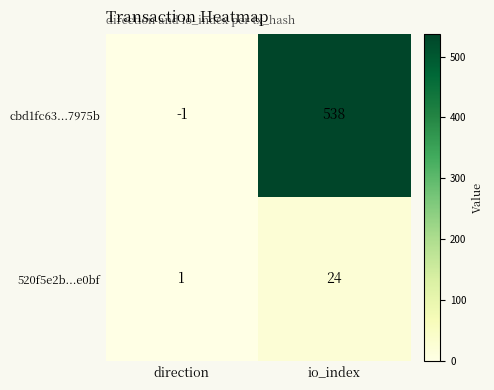

At which category is the sum across all series the highest?

io_index